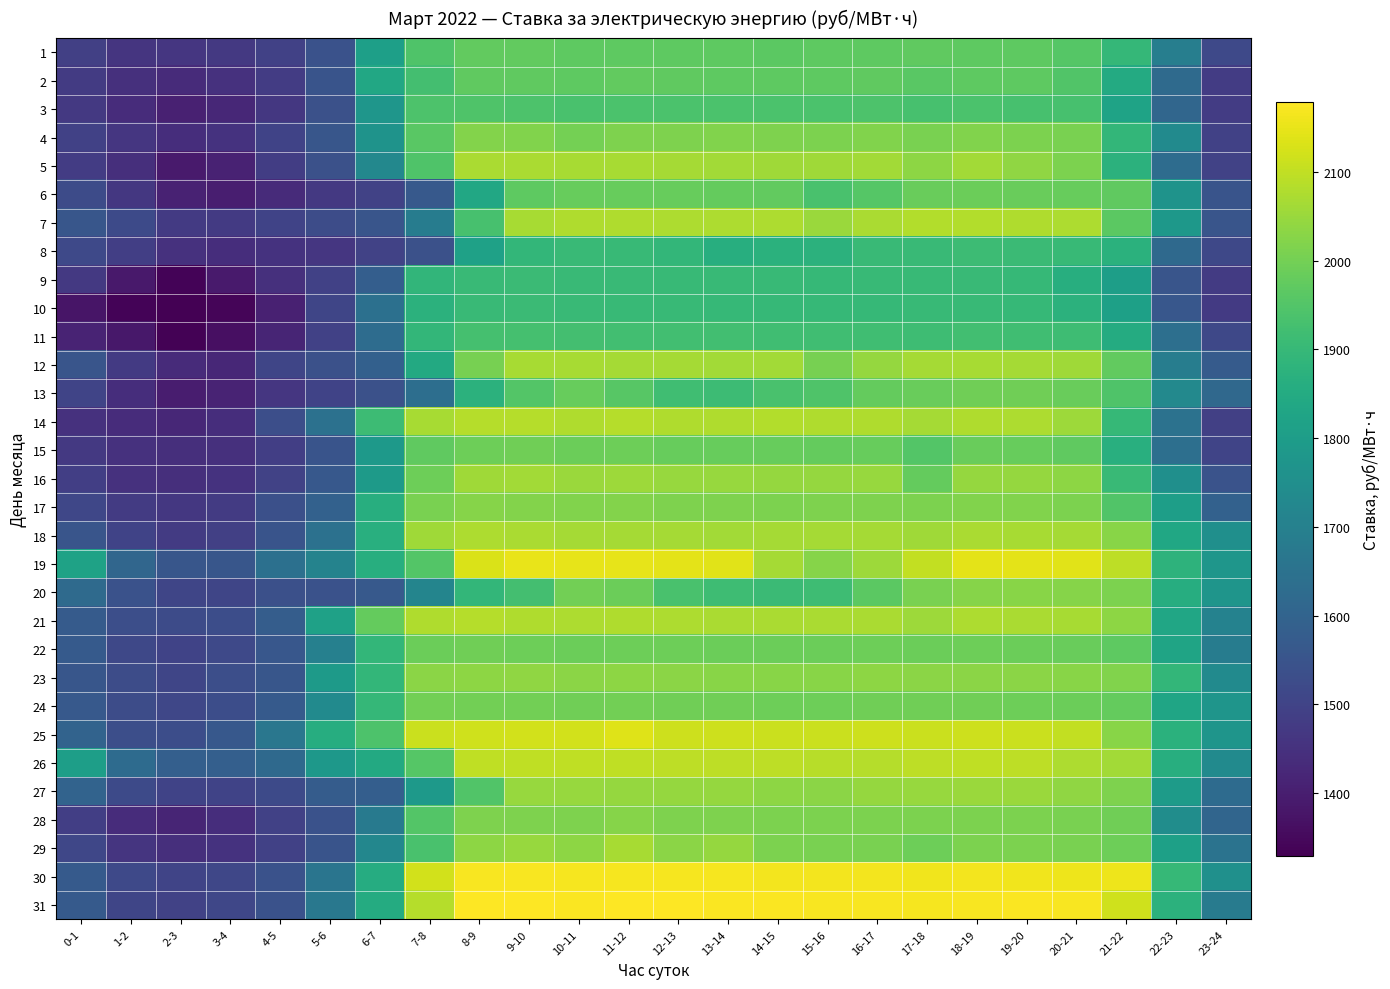

At how many categories does at least one series exceed 1721?

20